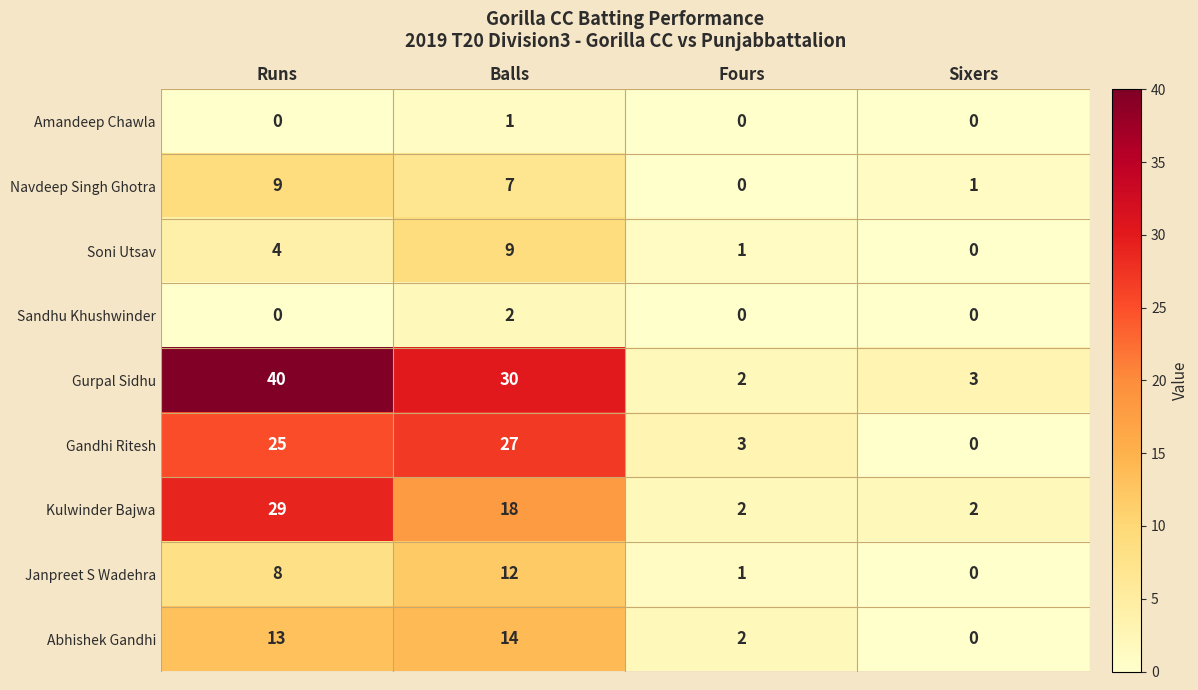

How many values in Soni Utsav are above zero?

3